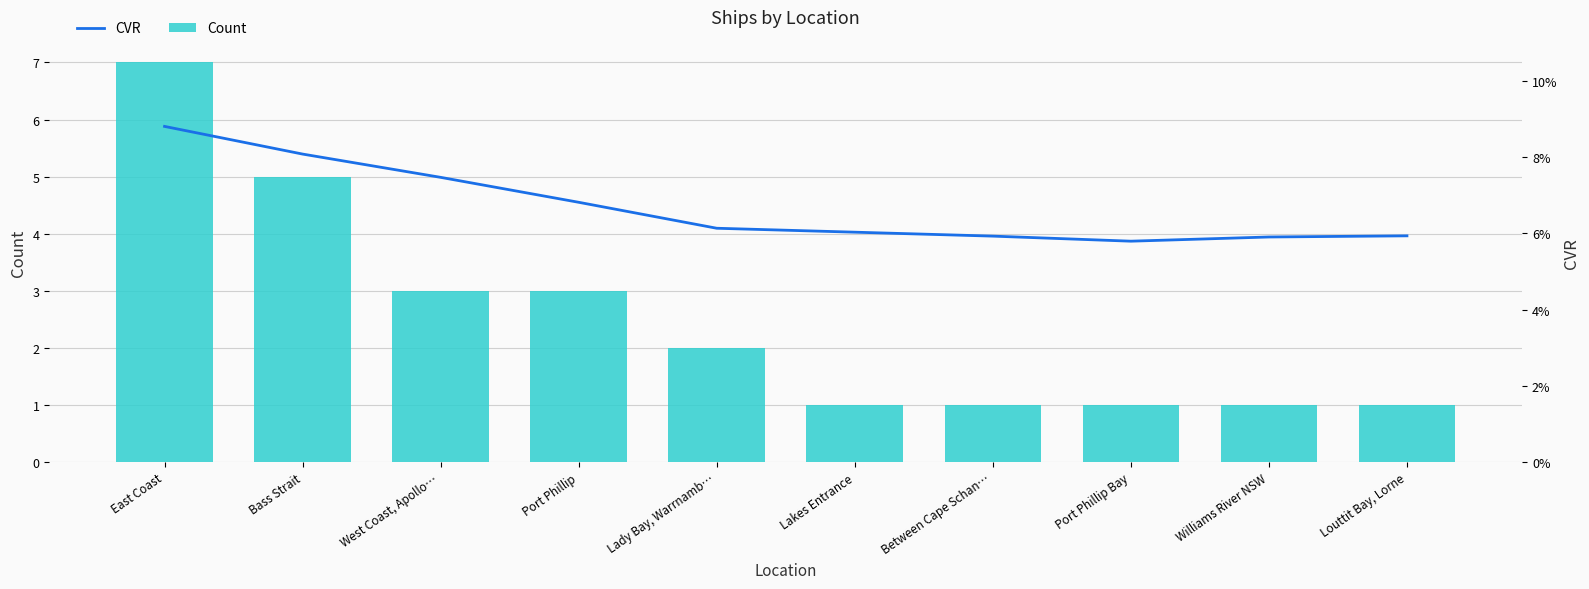

Reading left to right, what are all the values shown in this chart?

Count: 7.0	5.0	3.0	3.0	2.0	1.0	1.0	1.0	1.0	1.0
CVR: 8.8	8.1	7.5	6.8	6.1	6.0	5.9	5.8	5.9	5.9